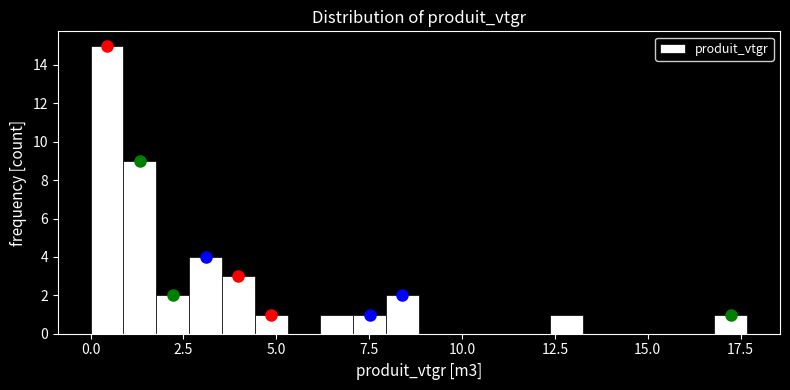

Read against the x-axis, roughly where is the centre of the tallest bar?

0.5